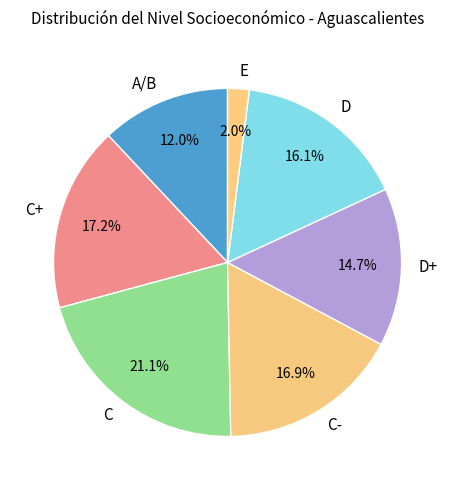

To the nearest percent, what is the difference between the C+ and E slice percentages?

15%